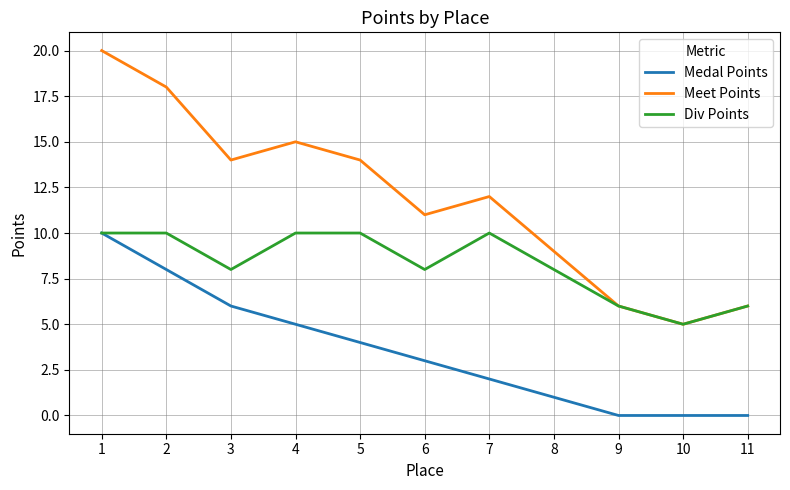

Count the Medal Points values in the range 0 to 6.

9